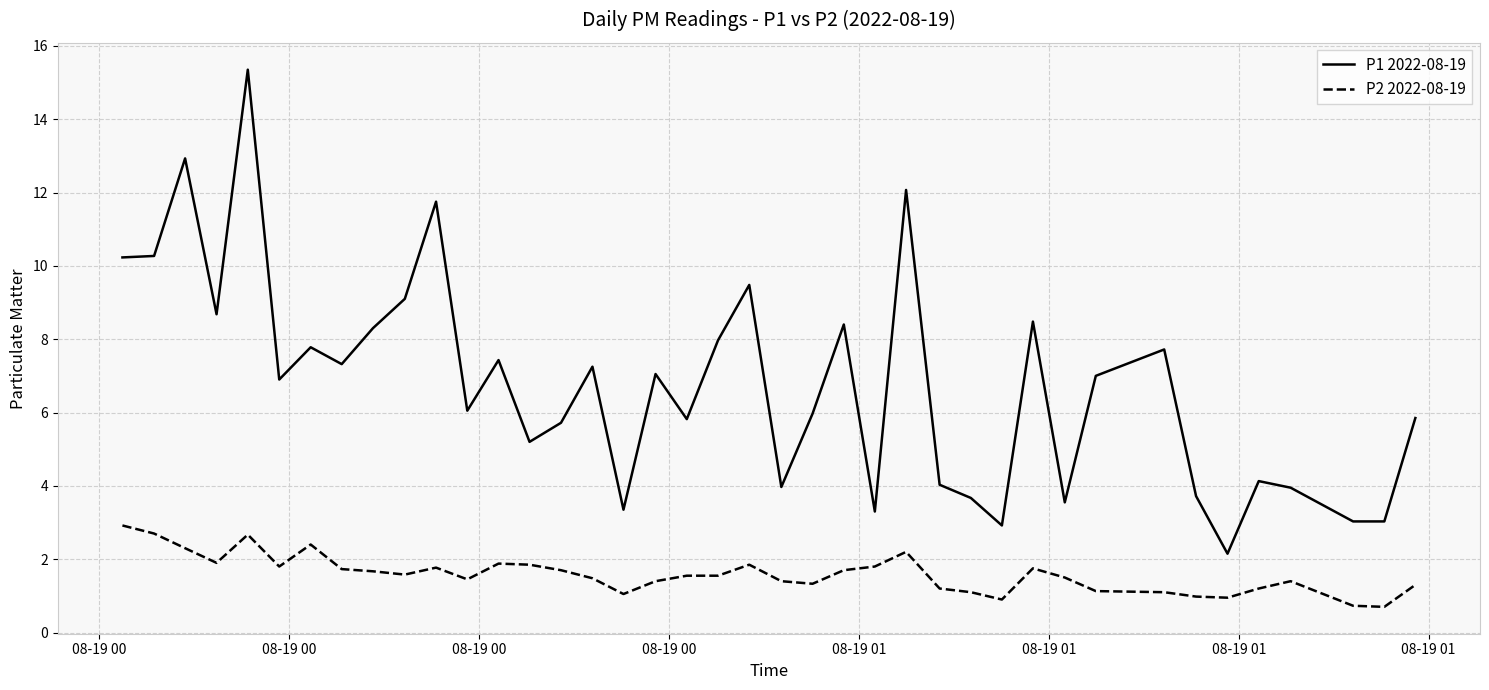

Does the chart display data point markers on the line(s)?

No